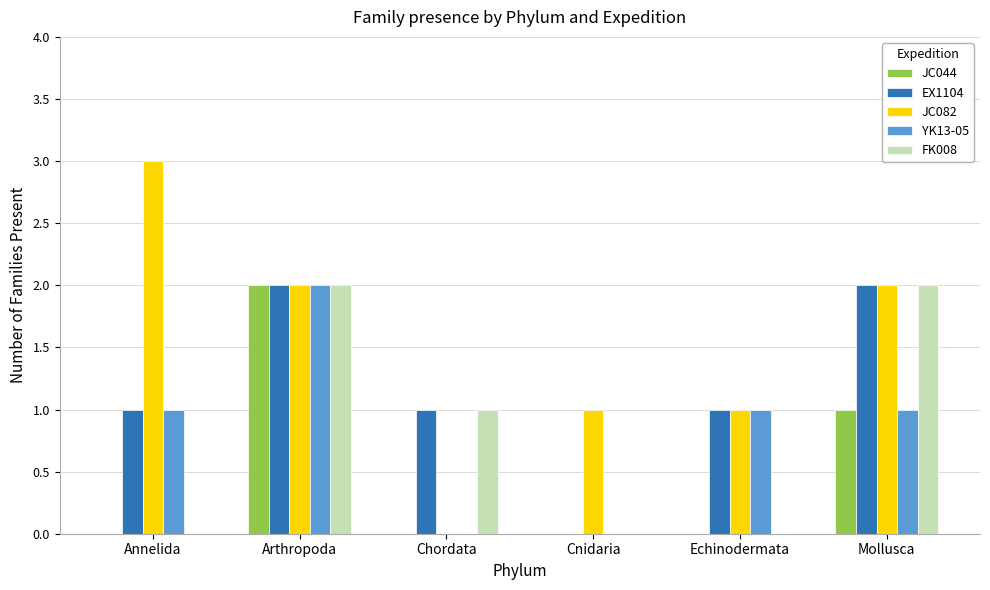

What is the average value of the JC082 series?

2